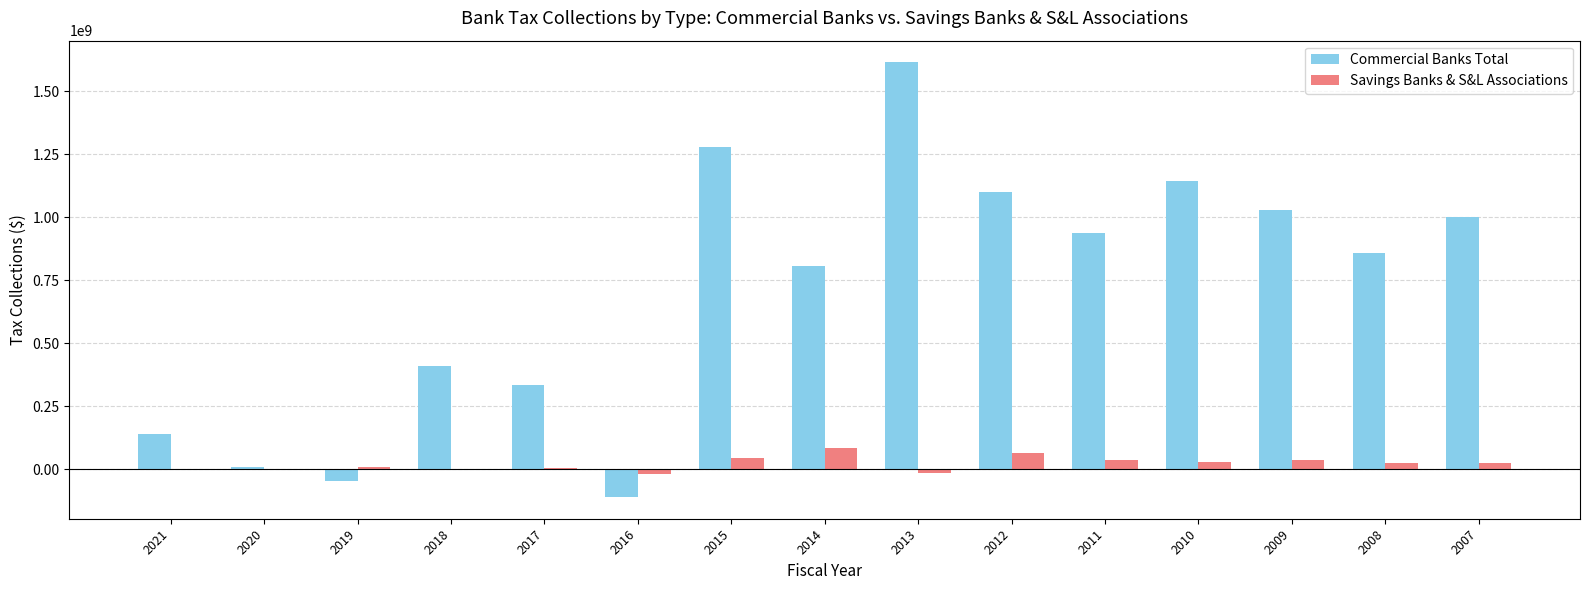

Is it true that Commercial Banks Total equals 1278245231.5 at 2015?

True